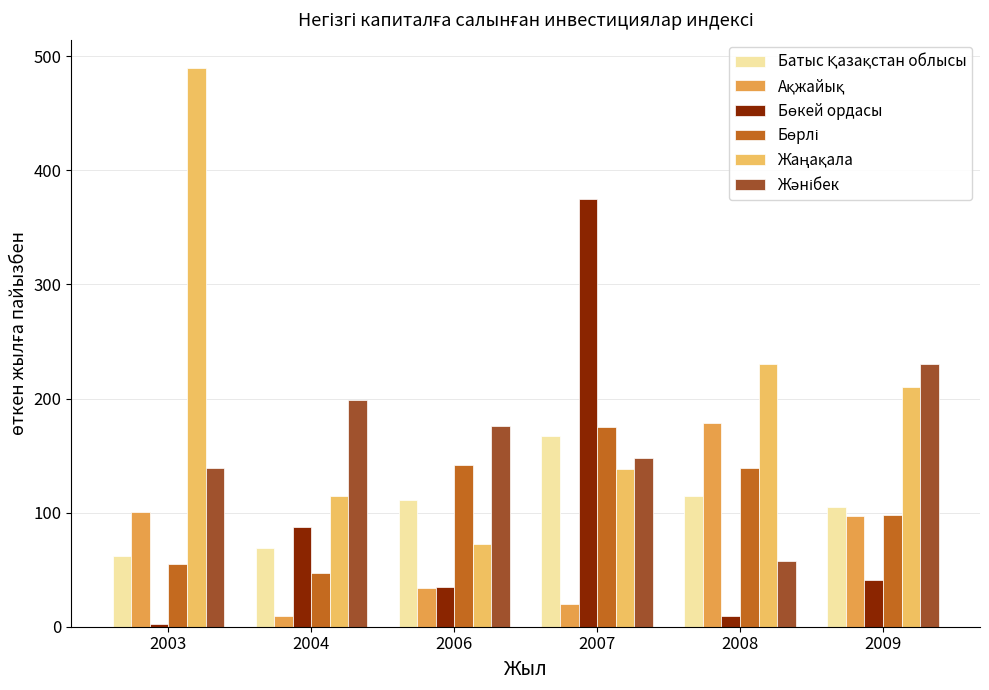

How many groups of bars are there?

6